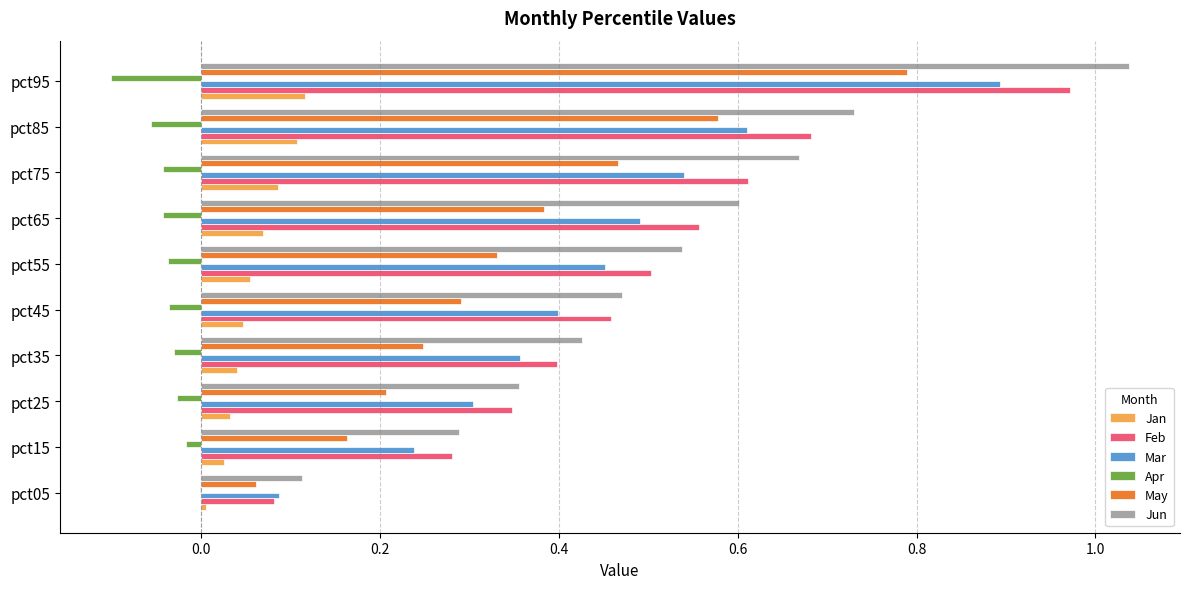

What are all the series names shown in the legend?

Jan, Feb, Mar, Apr, May, Jun